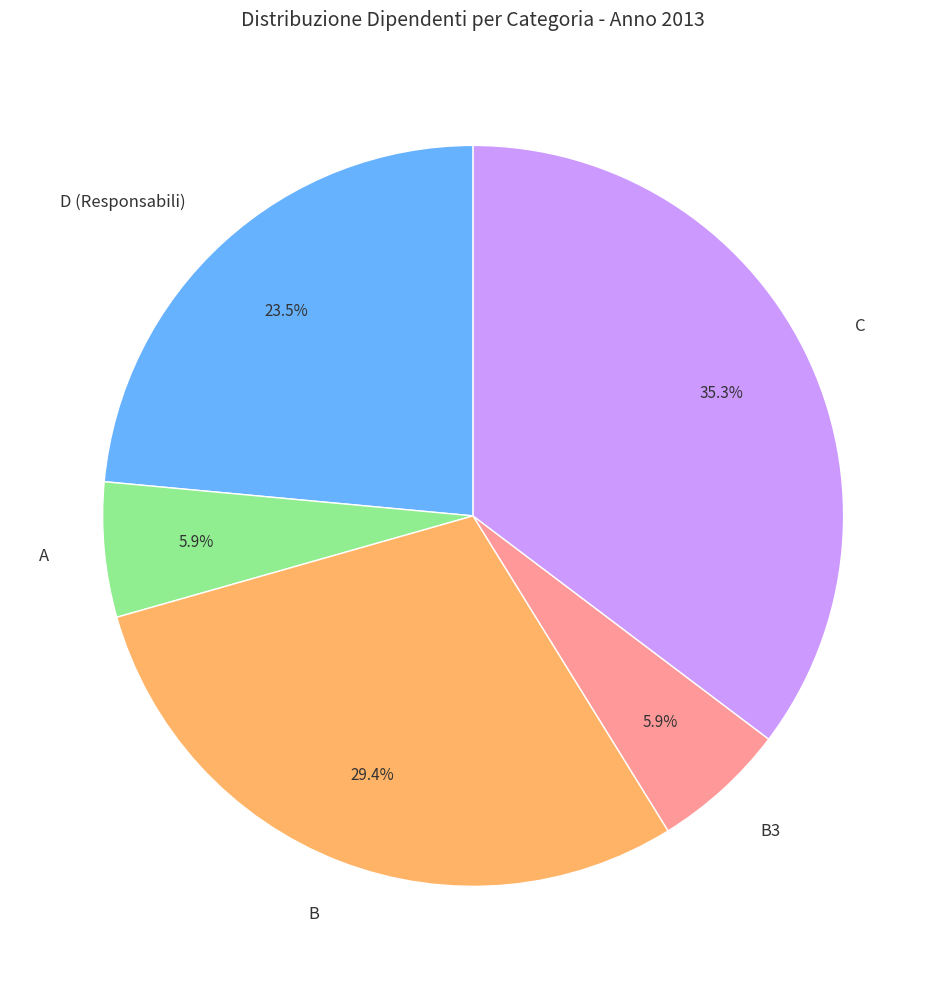

To the nearest percent, what is the difference between the largest and smallest slice percentages?

29%